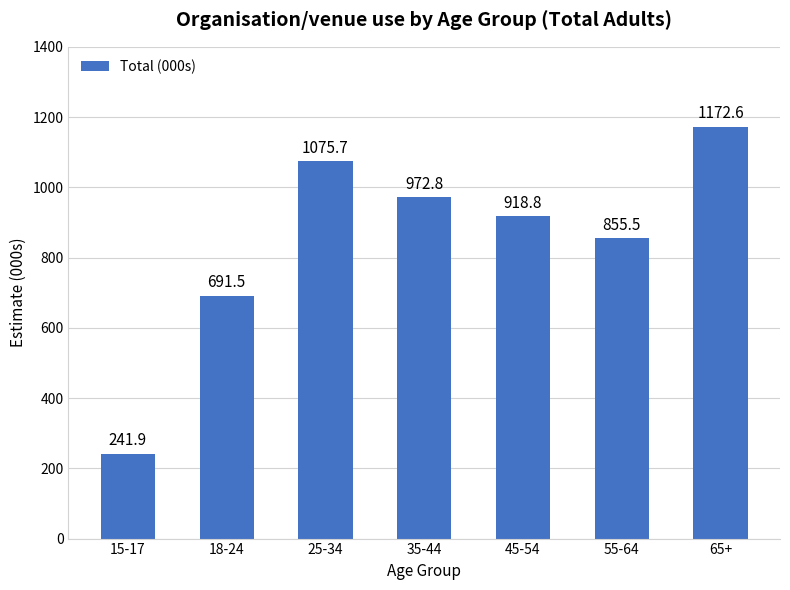

What is the value of the 7th bar from the left?

1172.6